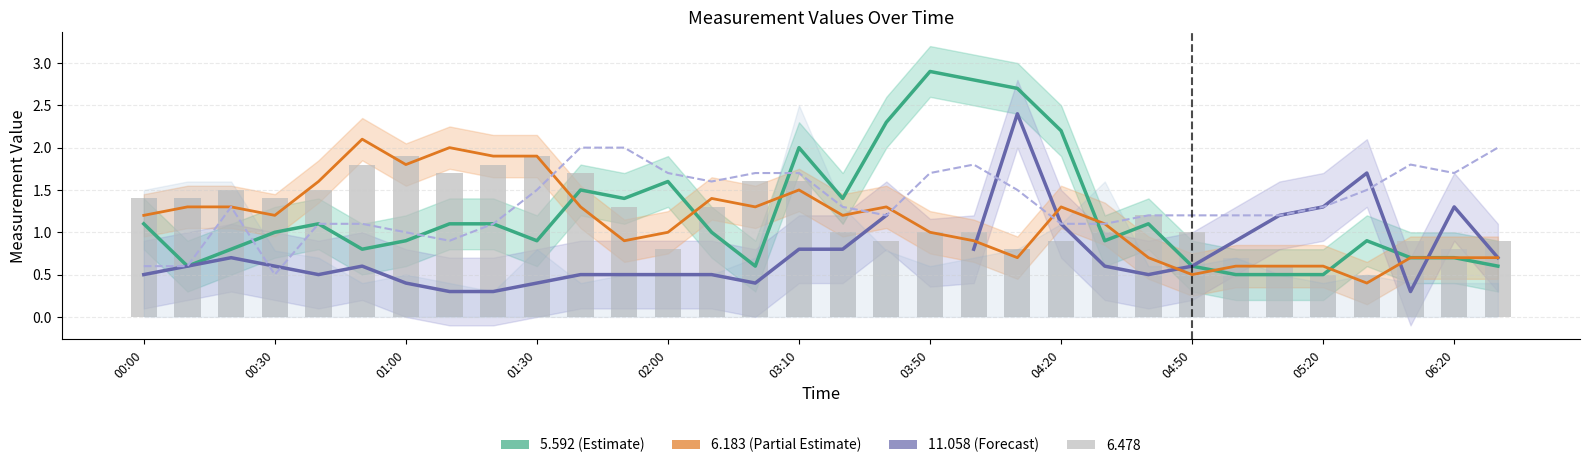

Where does the 6.183 (Partial Estimate) series first go above 1?

00:00